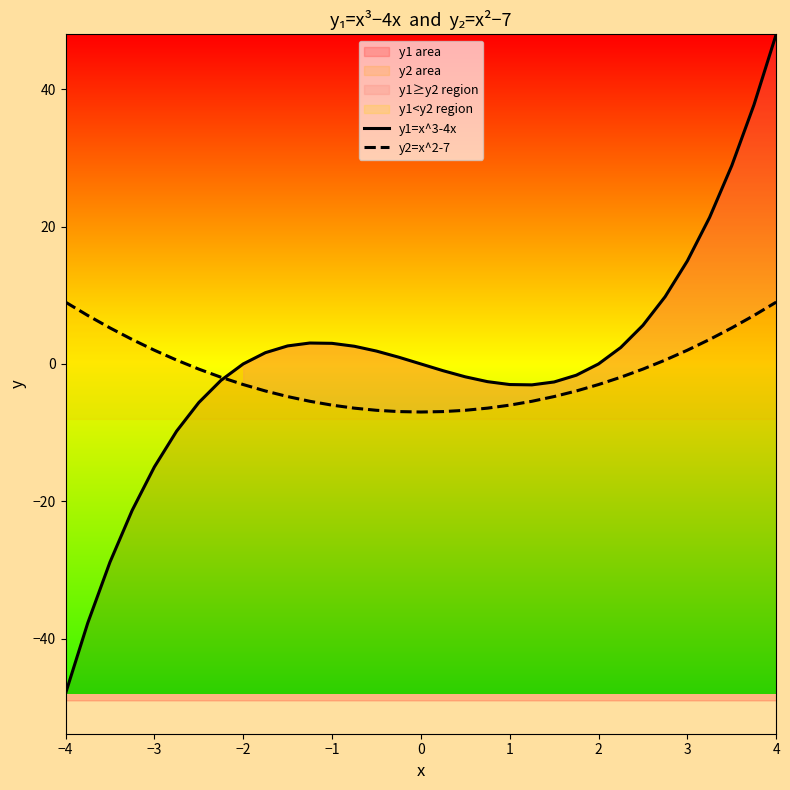

Reading left to right, what are all the values shown in this chart?

y1=x^3-4x: -48.0	-37.7	-28.9	-21.3	-15.0	-9.8	-5.6	-2.4	0.0	1.6	2.6	3.0	3.0	2.6	1.9	1.0	0.0	-1.0	-1.9	-2.6	-3.0	-3.0	-2.6	-1.6	0.0	2.4	5.6	9.8	15.0	21.3	28.9	37.7	48.0
y2=x^2-7: 9.0	7.1	5.2	3.6	2.0	0.6	-0.8	-1.9	-3.0	-3.9	-4.8	-5.4	-6.0	-6.4	-6.8	-6.9	-7.0	-6.9	-6.8	-6.4	-6.0	-5.4	-4.8	-3.9	-3.0	-1.9	-0.8	0.6	2.0	3.6	5.2	7.1	9.0